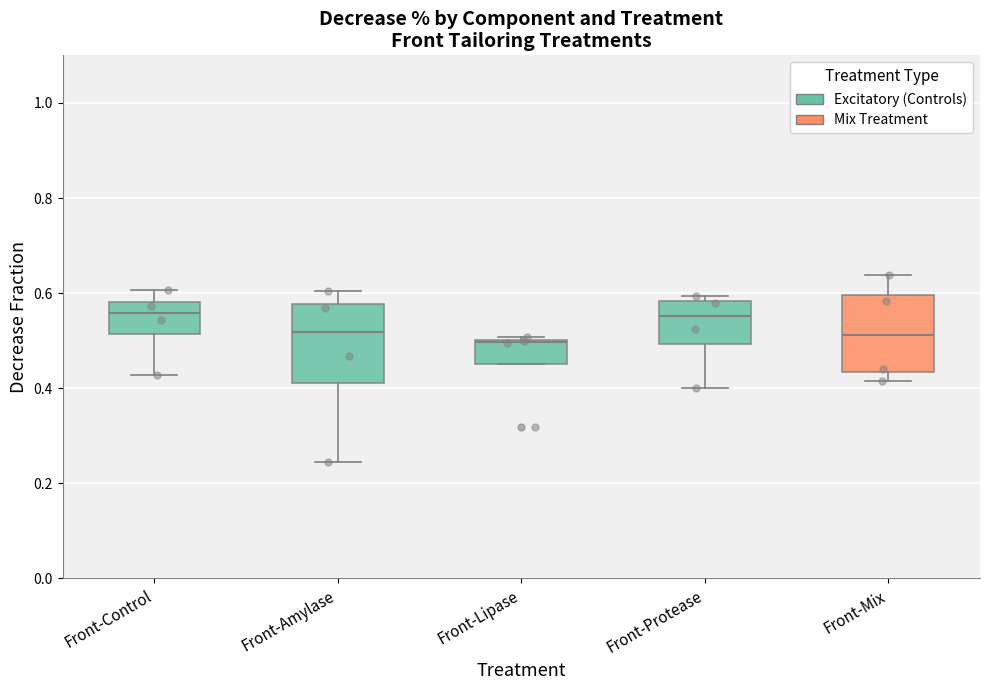

Reading left to right, read every box against the y-axis: the position of its median line, the range the box covers, and the ends of its whiskers. The values are not printed on the chart, so give them approximately, as read against the axis.

Front-Control: median 0.56, box 0.52 to 0.58, whiskers 0.42 to 0.60
Front-Amylase: median 0.52, box 0.42 to 0.58, whiskers 0.24 to 0.60
Front-Lipase: median 0.50, box 0.46 to 0.50, whiskers 0.46 to 0.50 (just above the box's upper edge)
Front-Protease: median 0.56, box 0.50 to 0.58, whiskers 0.40 to 0.60
Front-Mix: median 0.52, box 0.44 to 0.60, whiskers 0.42 to 0.64